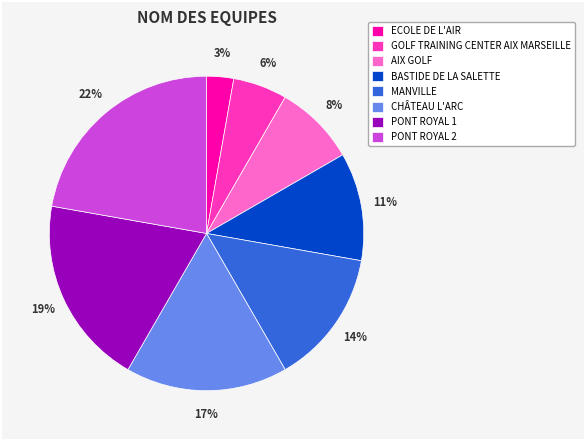

To the nearest percent, what is the difference between the ECOLE DE L'AIR and GOLF TRAINING CENTER AIX MARSEILLE slice percentages?

3%